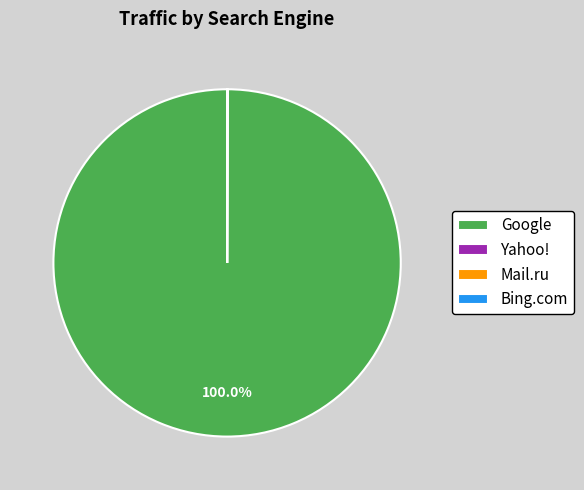

What is the largest slice in the pie chart?

Google